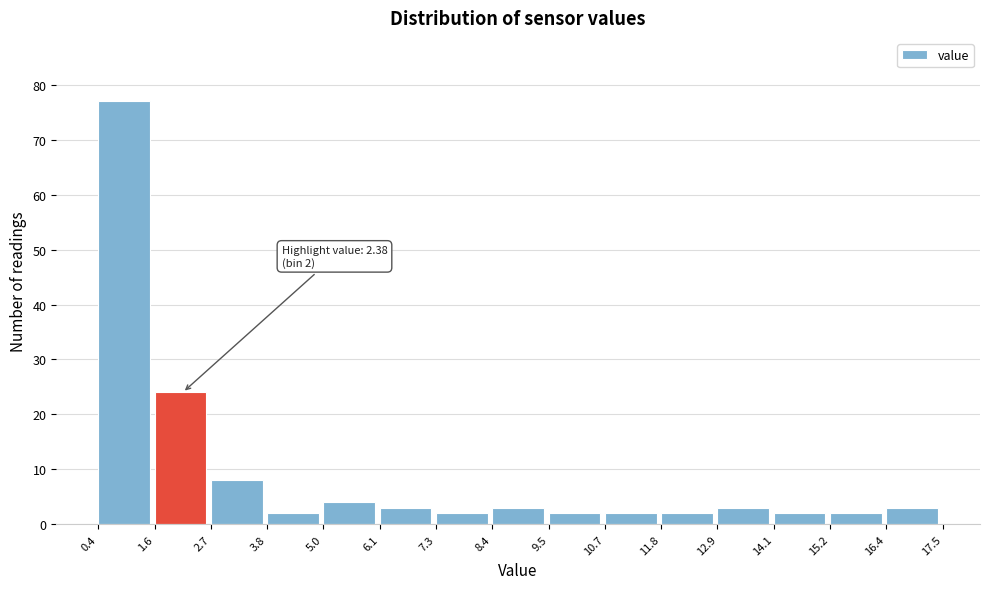

Which range on the x-axis has the tallest bar?

0.4 to 1.6